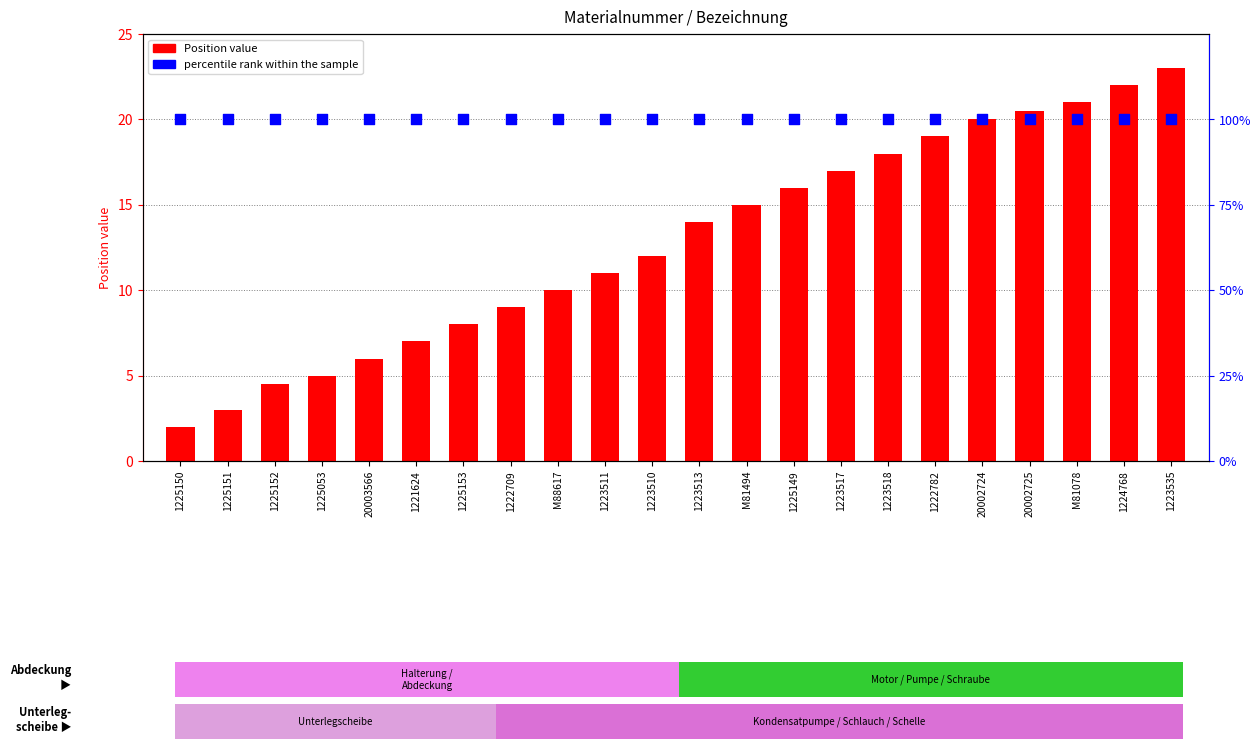

Which series has the widest spread of Y values?

Position value